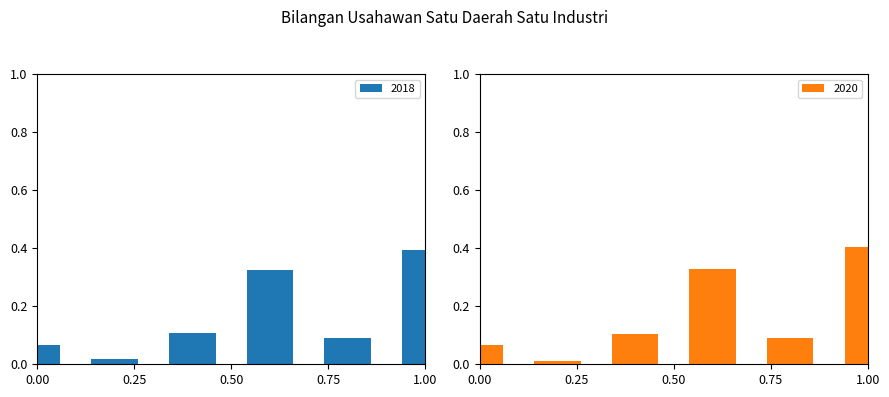

Which category has the highest value in the 2018 series?

1.00